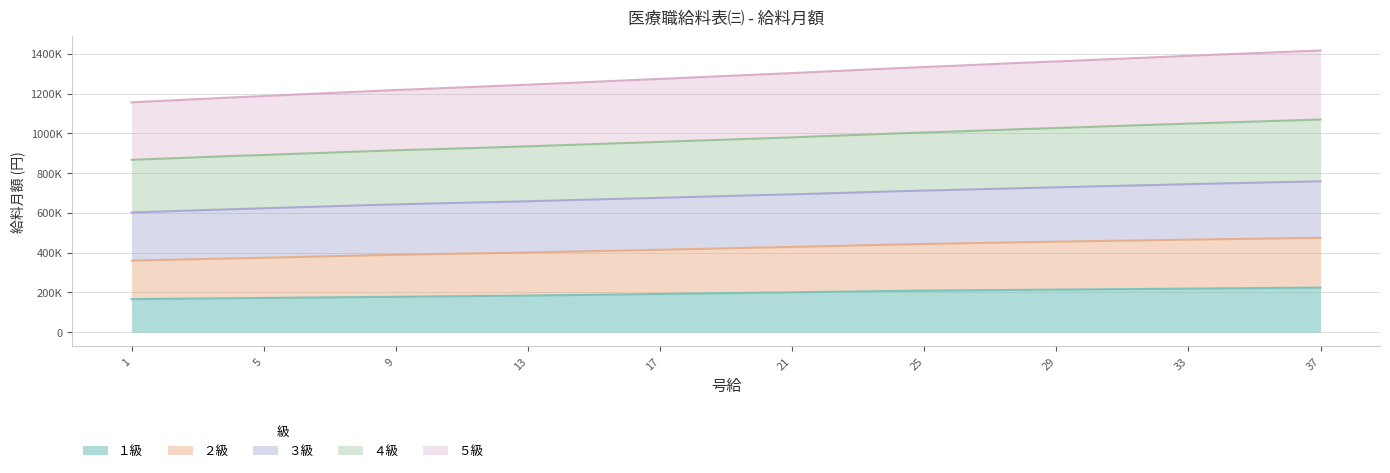

What is the greatest value displayed?

1416905